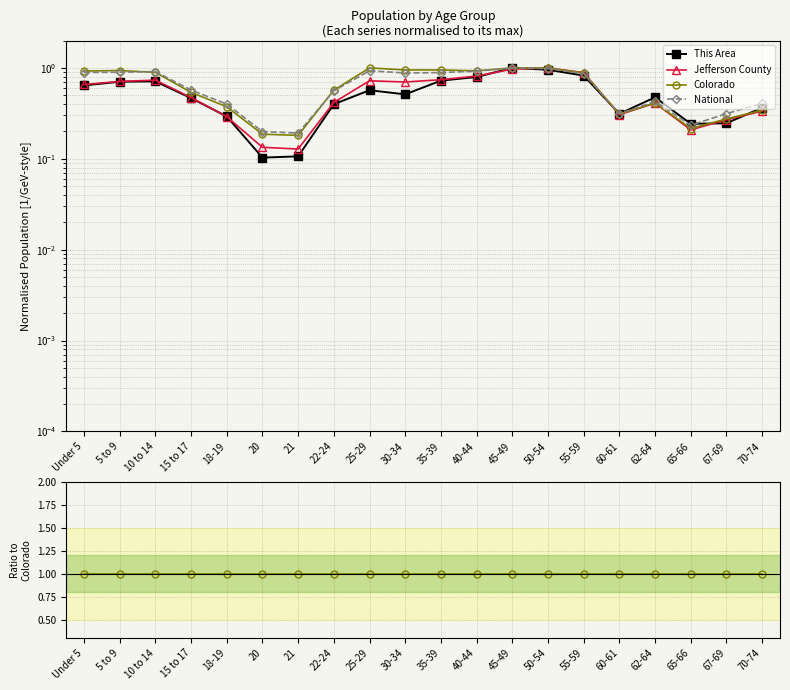

What is the value of the National point at the 4th from the left?

0.6